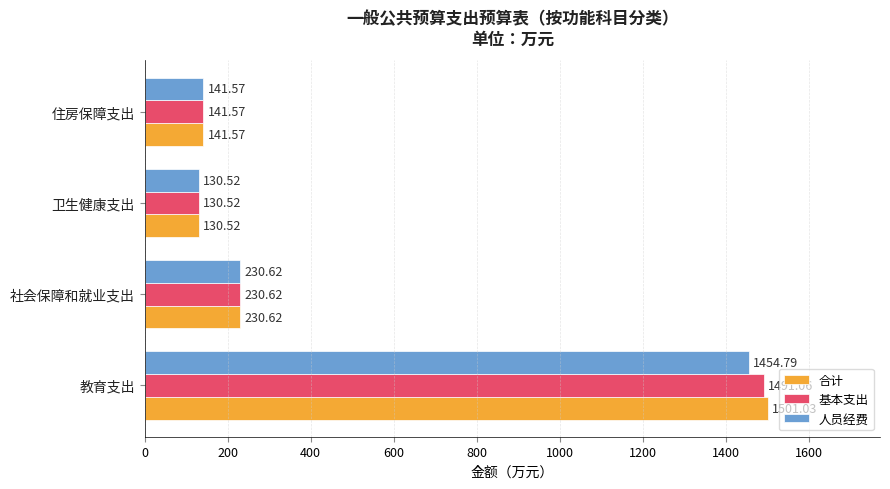

How many data points in 人员经费 are less than 230?

2